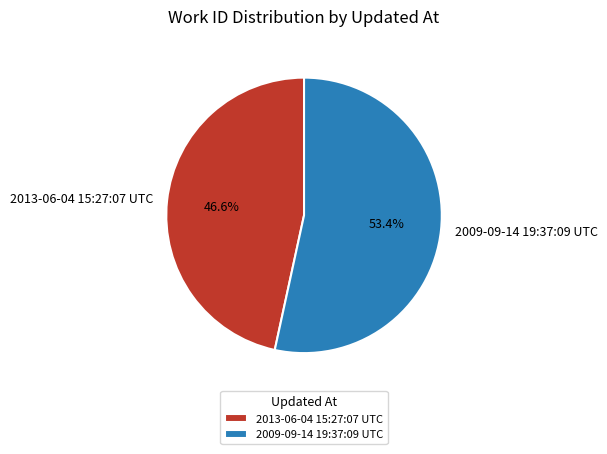

Which category accounts for the majority?

2009-09-14 19:37:09 UTC